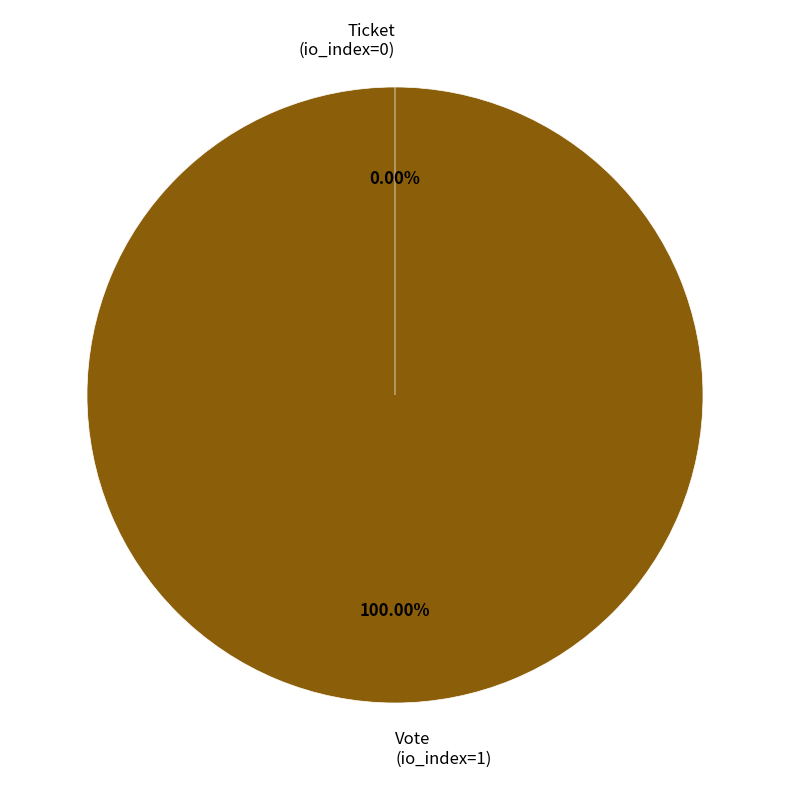

The Ticket slice represents 9% of the pie. True or false?

False